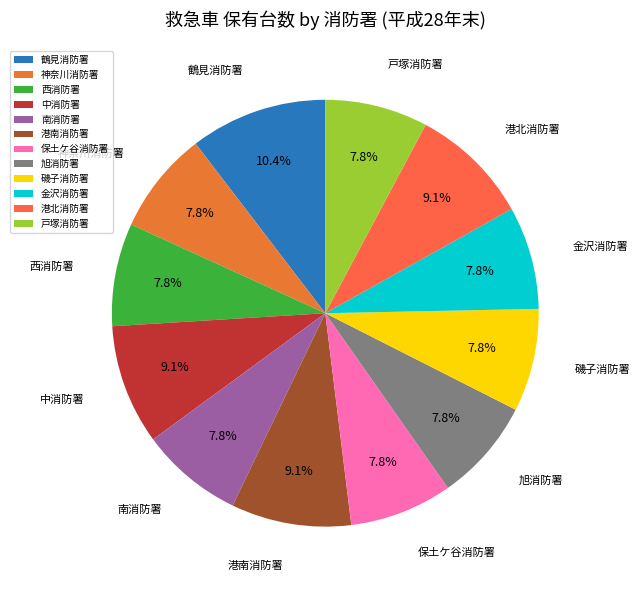

To the nearest percent, what percentage of the pie is 港北消防署?

9%